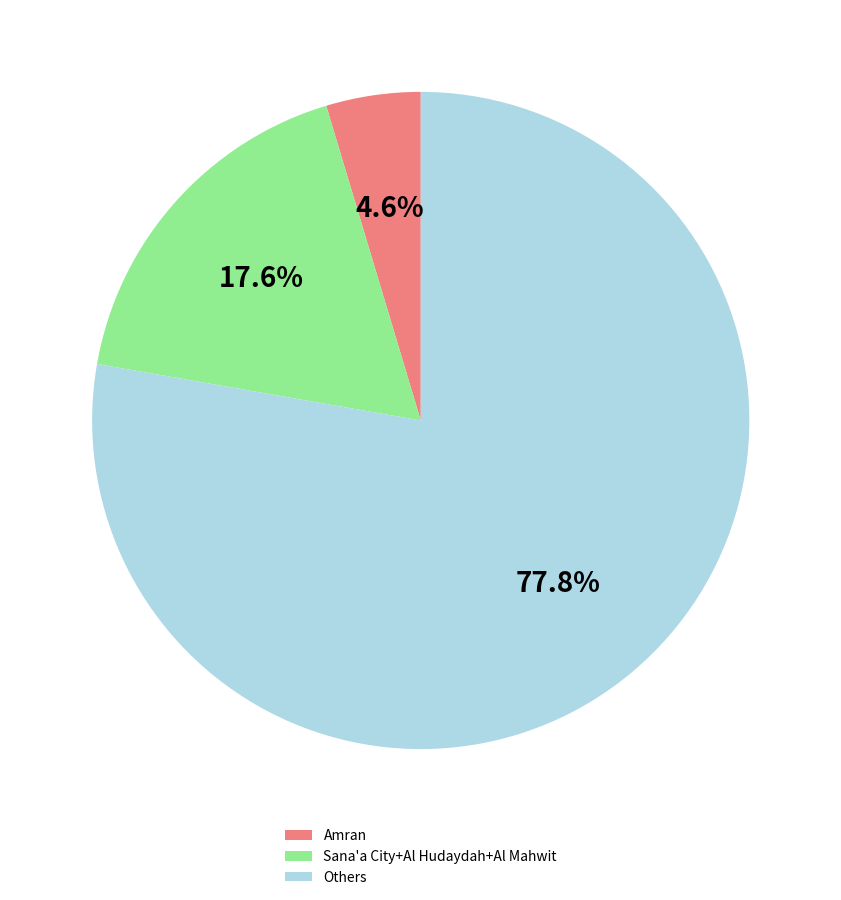

Which has a higher value, Sana'a City+Al Hudaydah+Al Mahwit or Others?

Others